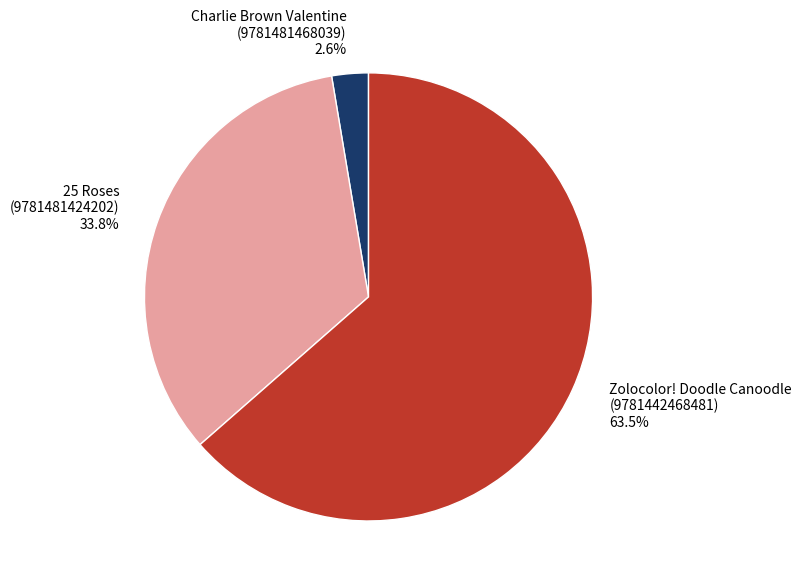

What is the total percentage of Charlie Brown Valentine (9781481468039) 2.6% and Zolocolor! Doodle Canoodle (9781442468481) 63.5%?

66.2%